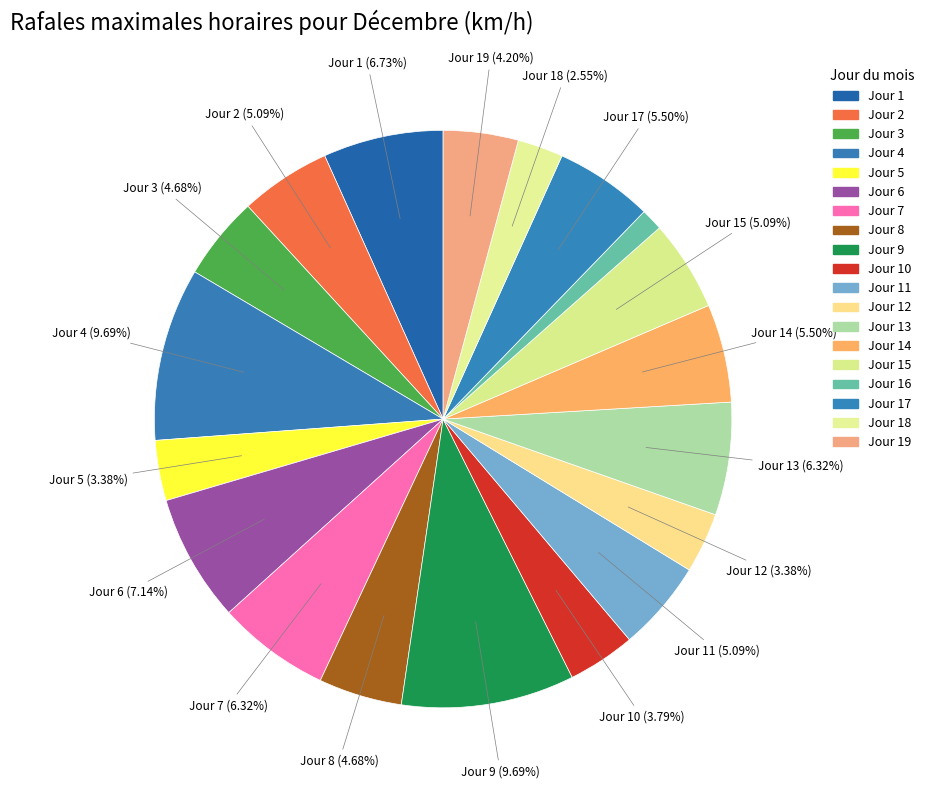

Is there any slice that represents more than half of the pie?

No